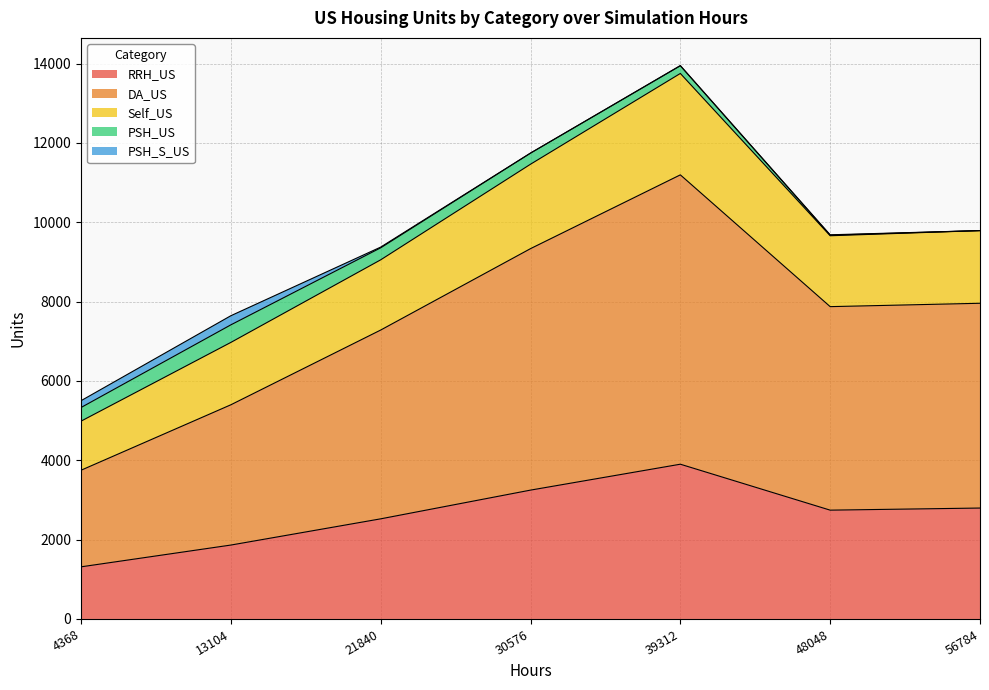

At which category is the sum across all series the highest?

39312